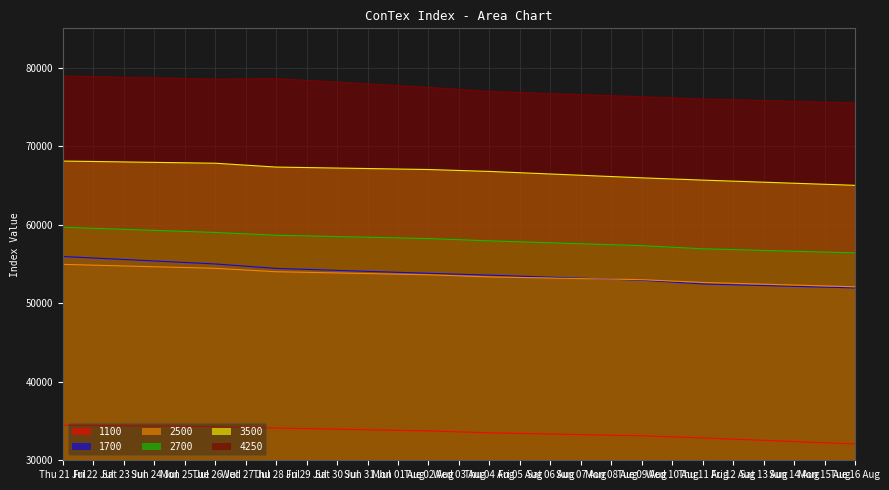

True or false: 2500 has more than 2 interior local peaks.

False